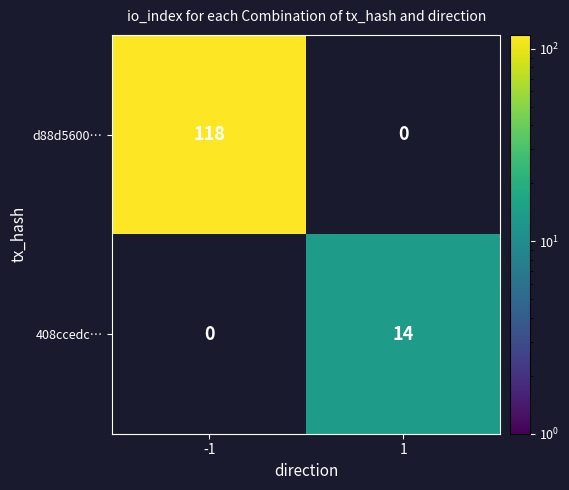

What value does the 408ccedc… series have at 1?

14